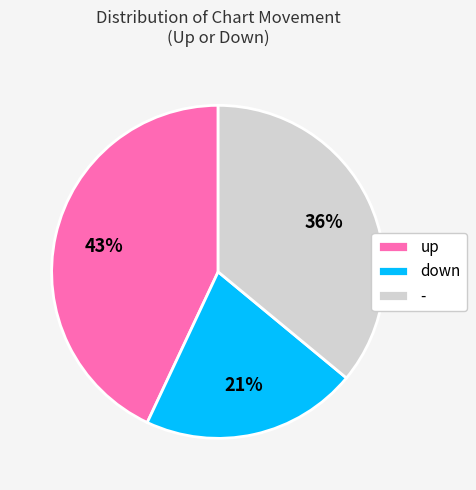

The up slice represents 43% of the pie. True or false?

True